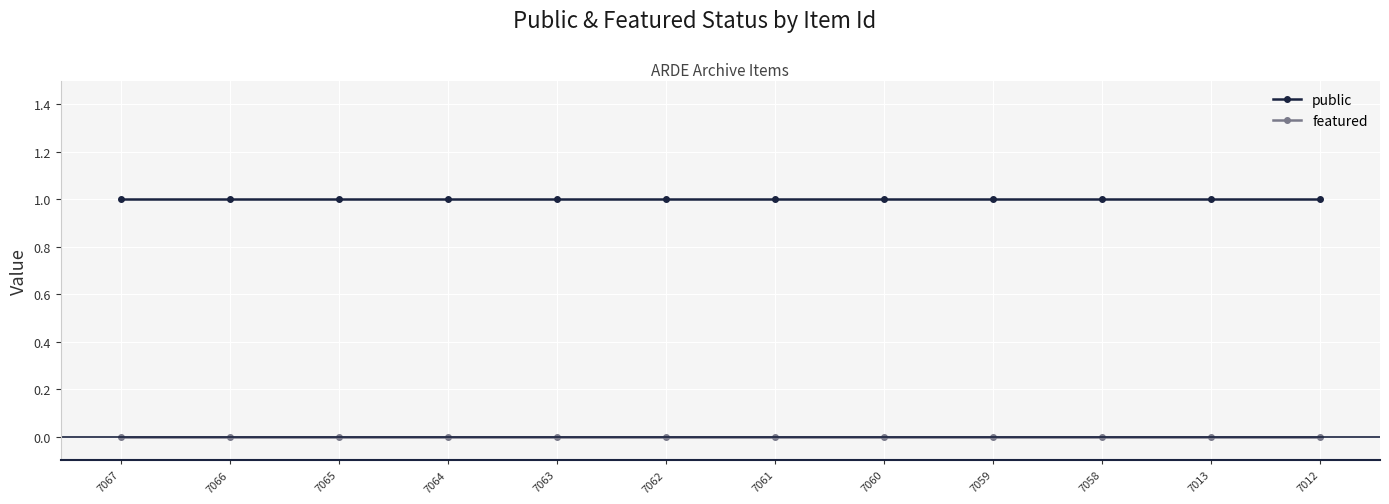

True or false: public and featured intersect in this chart.

False